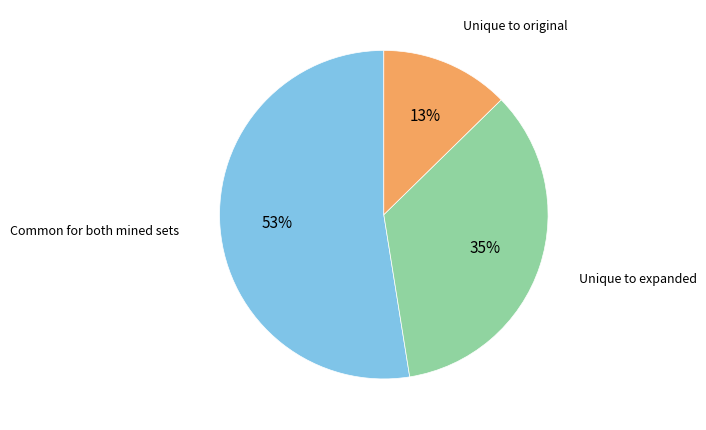

To the nearest percent, what is the average slice percentage?

33%